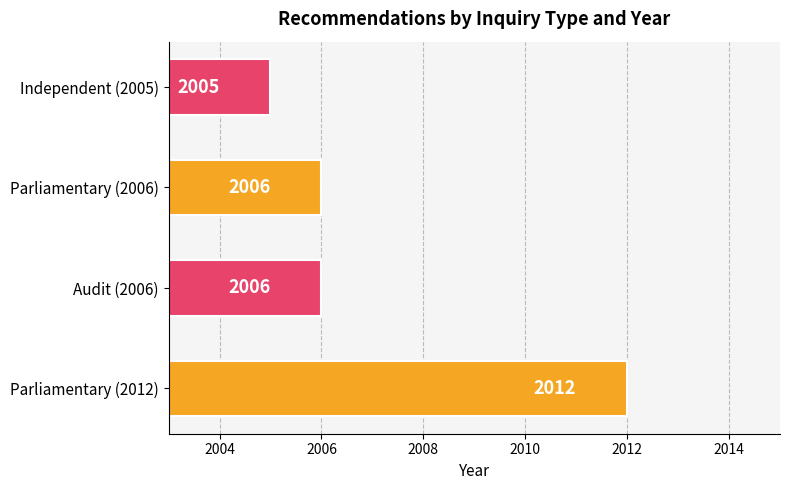

What is the sum of all values?

8029